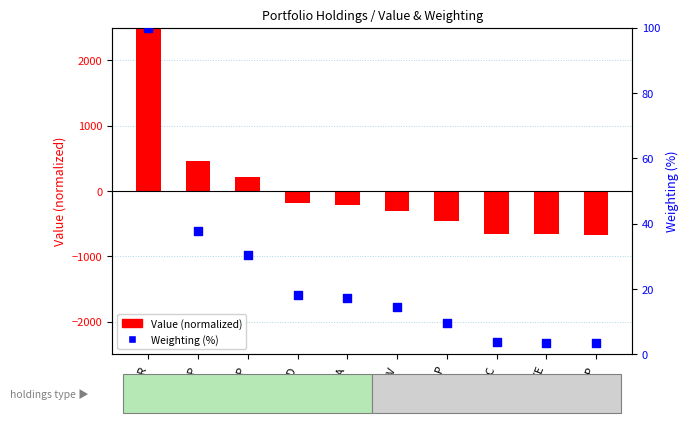

Which series contains the highest Y value?

Value (normalized)